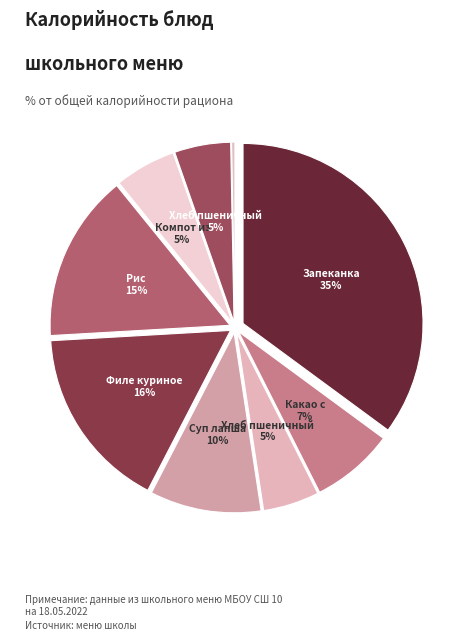

How many slices are in this pie chart?

9